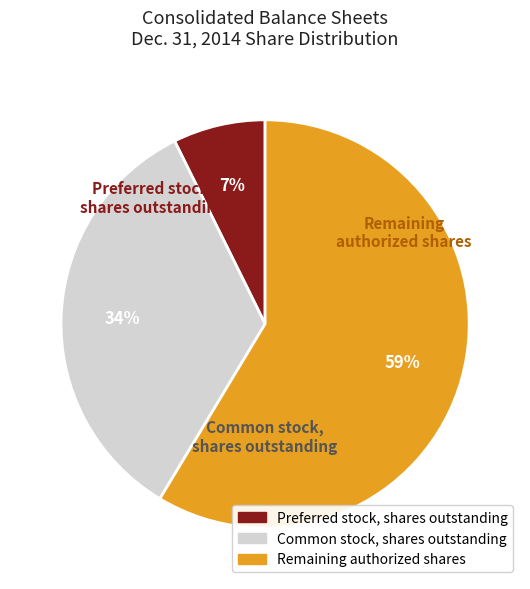

Is there a majority slice in this chart?

Yes